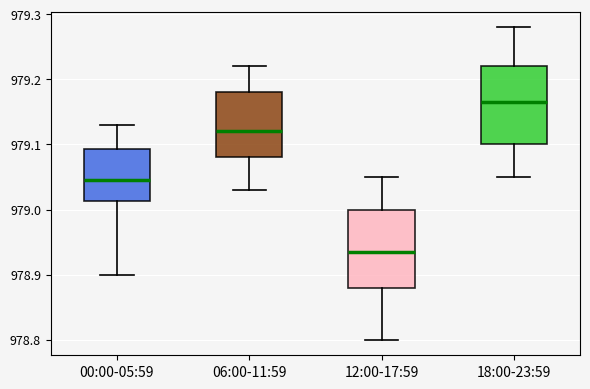

Reading left to right, transcribe this box plot: for each box, give where its median line is, the range the box spans, and where its two whiskers end, as read against the y-axis. The values are not printed on the chart, so give them approximately, as read against the axis.

00:00-05:59: median 979.05, box 979.01 to 979.09, whiskers 978.90 to 979.13
06:00-11:59: median 979.12, box 979.08 to 979.18, whiskers 979.03 to 979.22
12:00-17:59: median 978.94, box 978.88 to 979.00, whiskers 978.80 to 979.05
18:00-23:59: median 979.17, box 979.10 to 979.22, whiskers 979.05 to 979.28